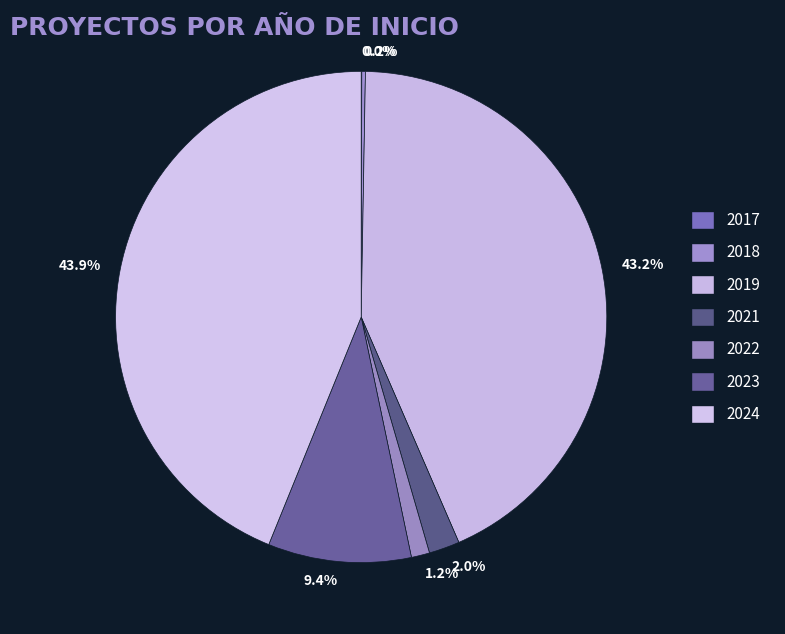

Which slice is the largest?

43.9%